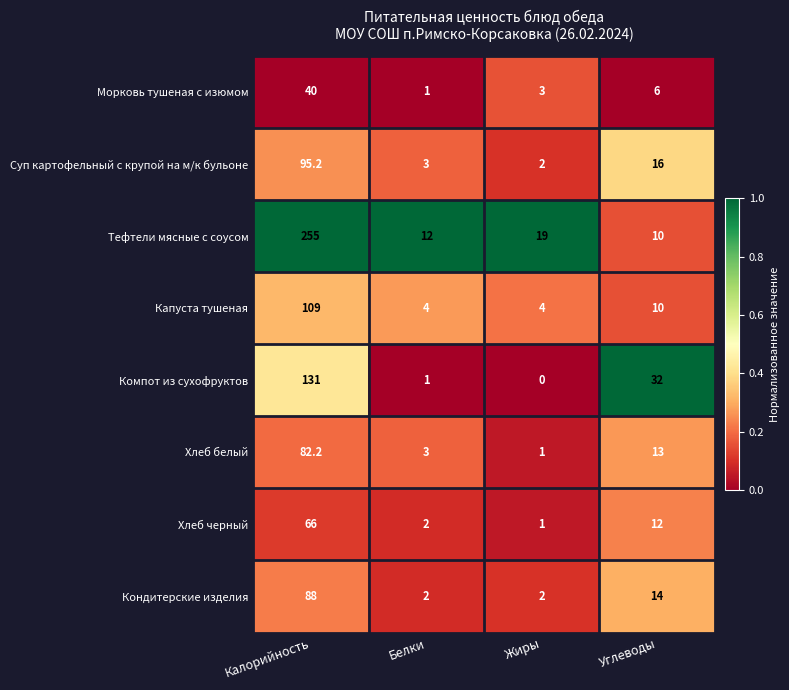

What is the total value across all series at Белки?

28.0